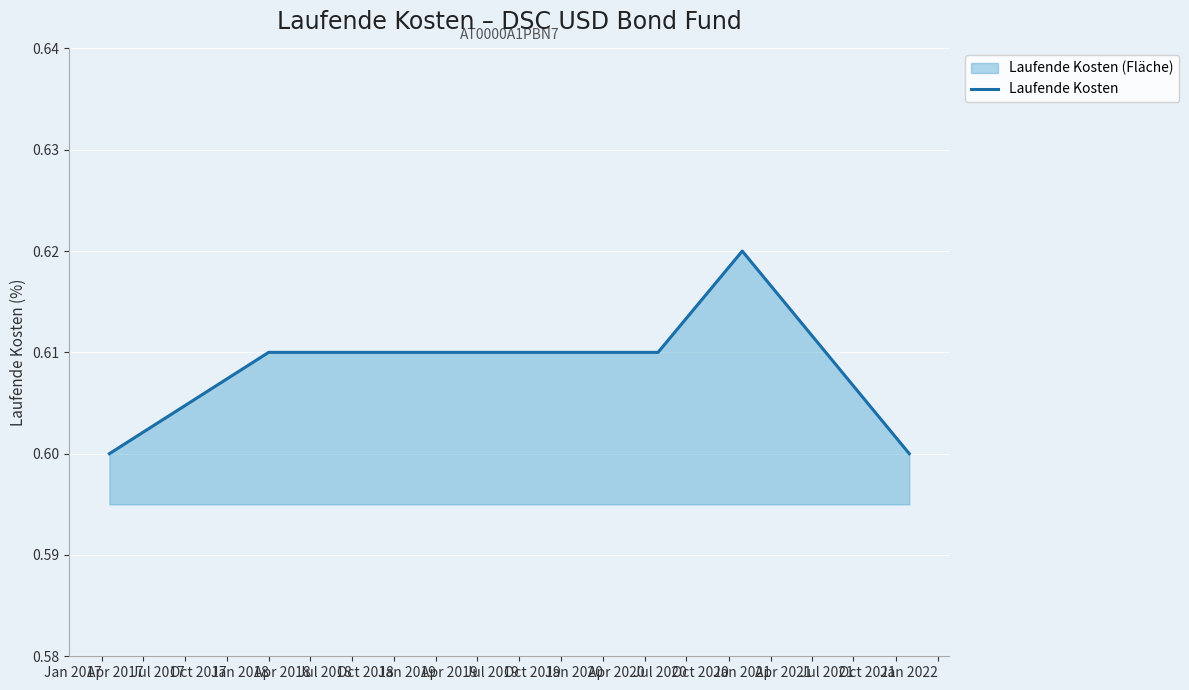

How many values are between 0 and 1?

8